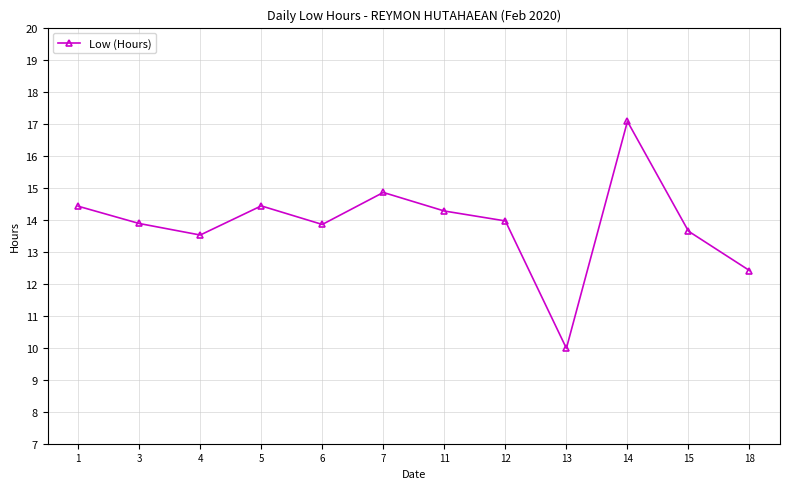

What is the sum of all values?

166.3